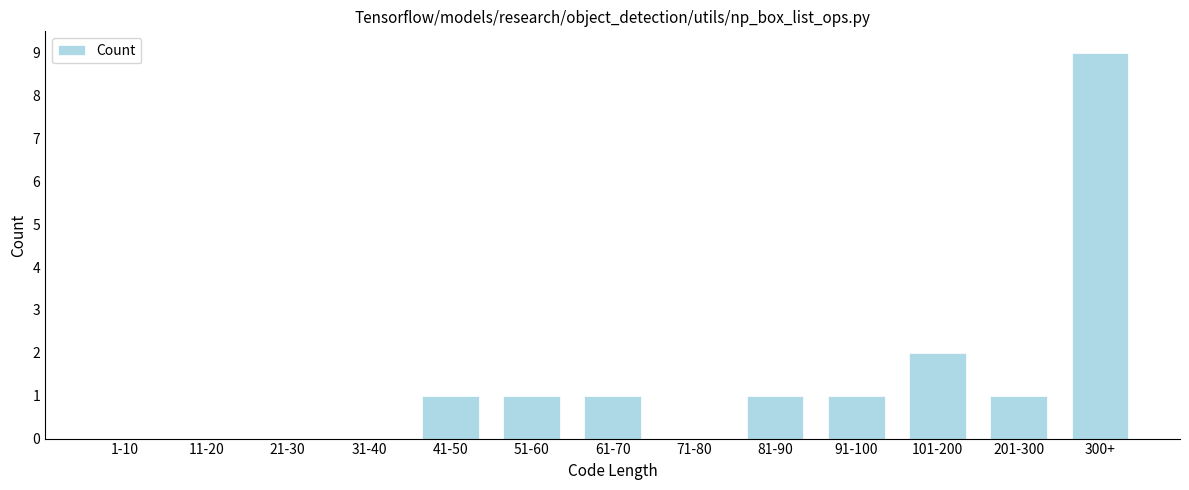

Reading left to right, list all the values displayed in this chart.

1-10=0	11-20=0	21-30=0	31-40=0	41-50=1	51-60=1	61-70=1	71-80=0	81-90=1	91-100=1	101-200=2	201-300=1	300+=9